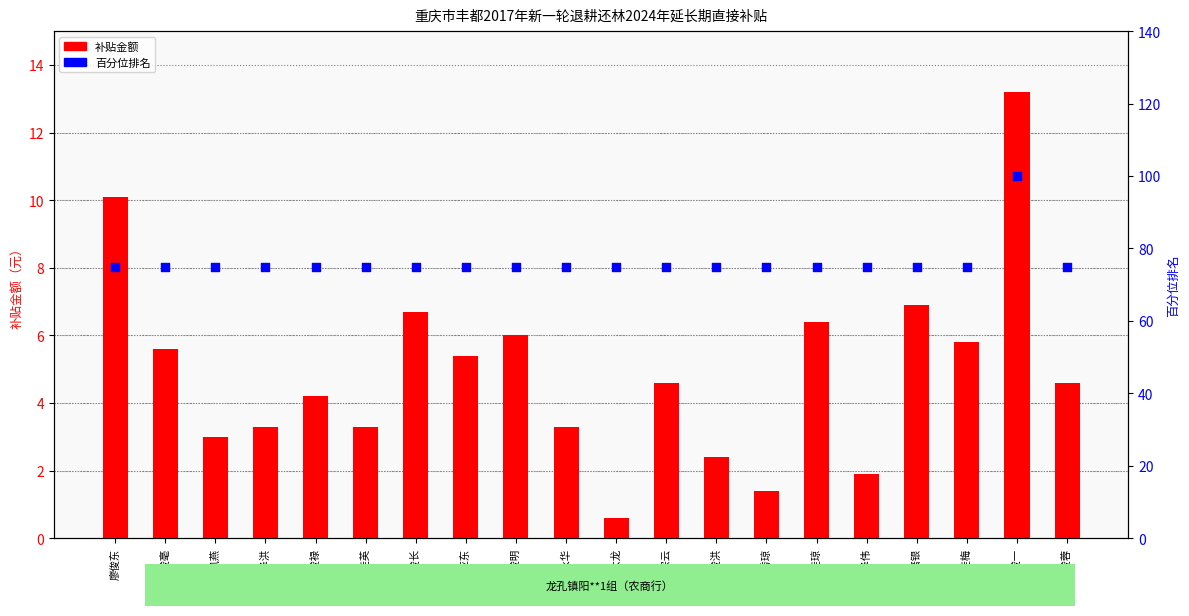

What are all the series names shown in the legend?

补贴金额, 百分位排名